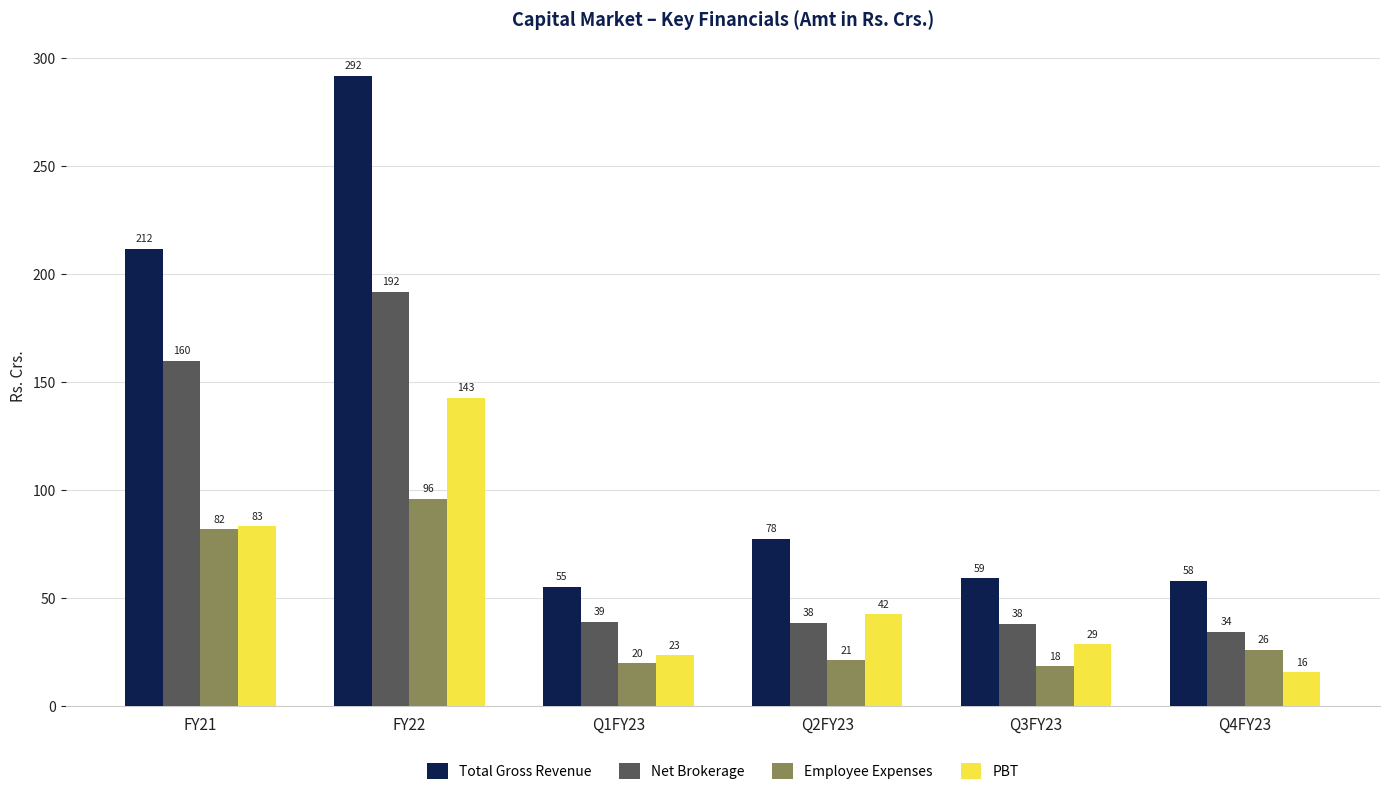

What is the difference between the Net Brokerage values at FY22 and Q4FY23?

157.6